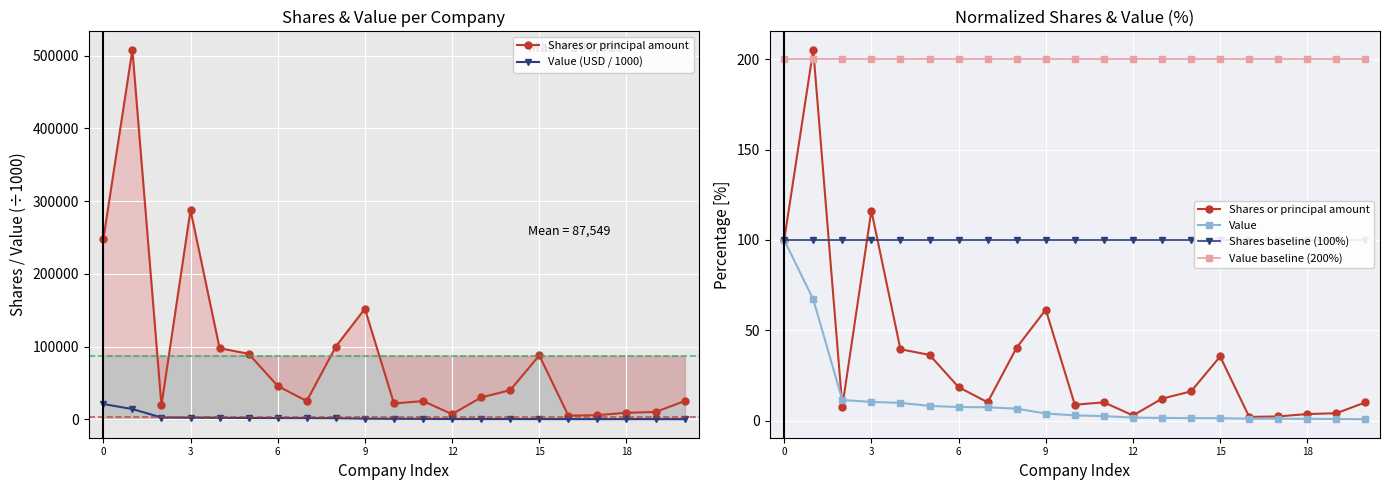

True or false: Shares or principal amount has more than 2 interior local peaks.

True